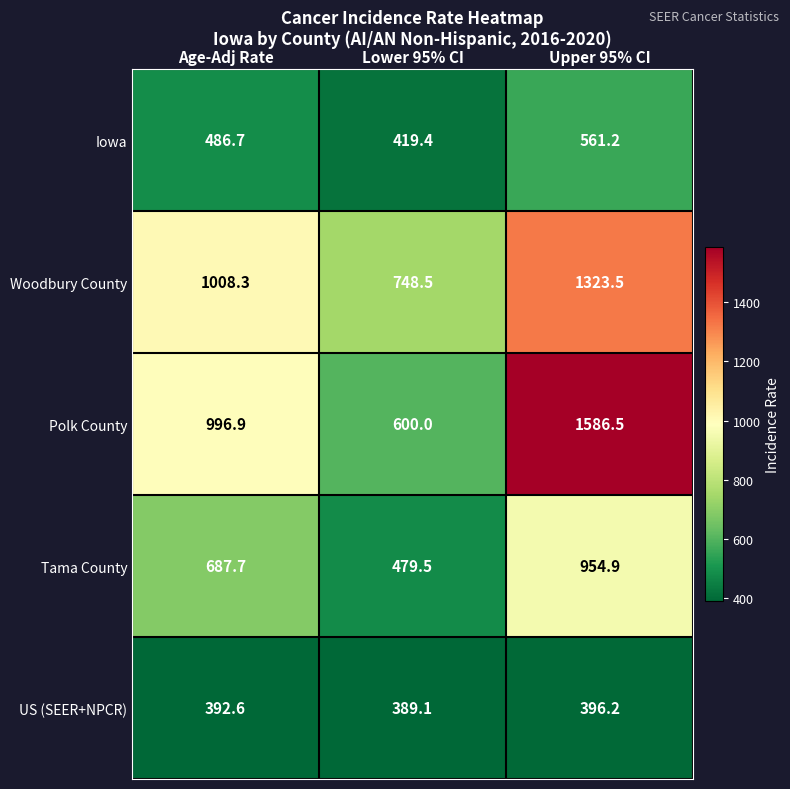

What is the sum of all Tama County values?

2122.1